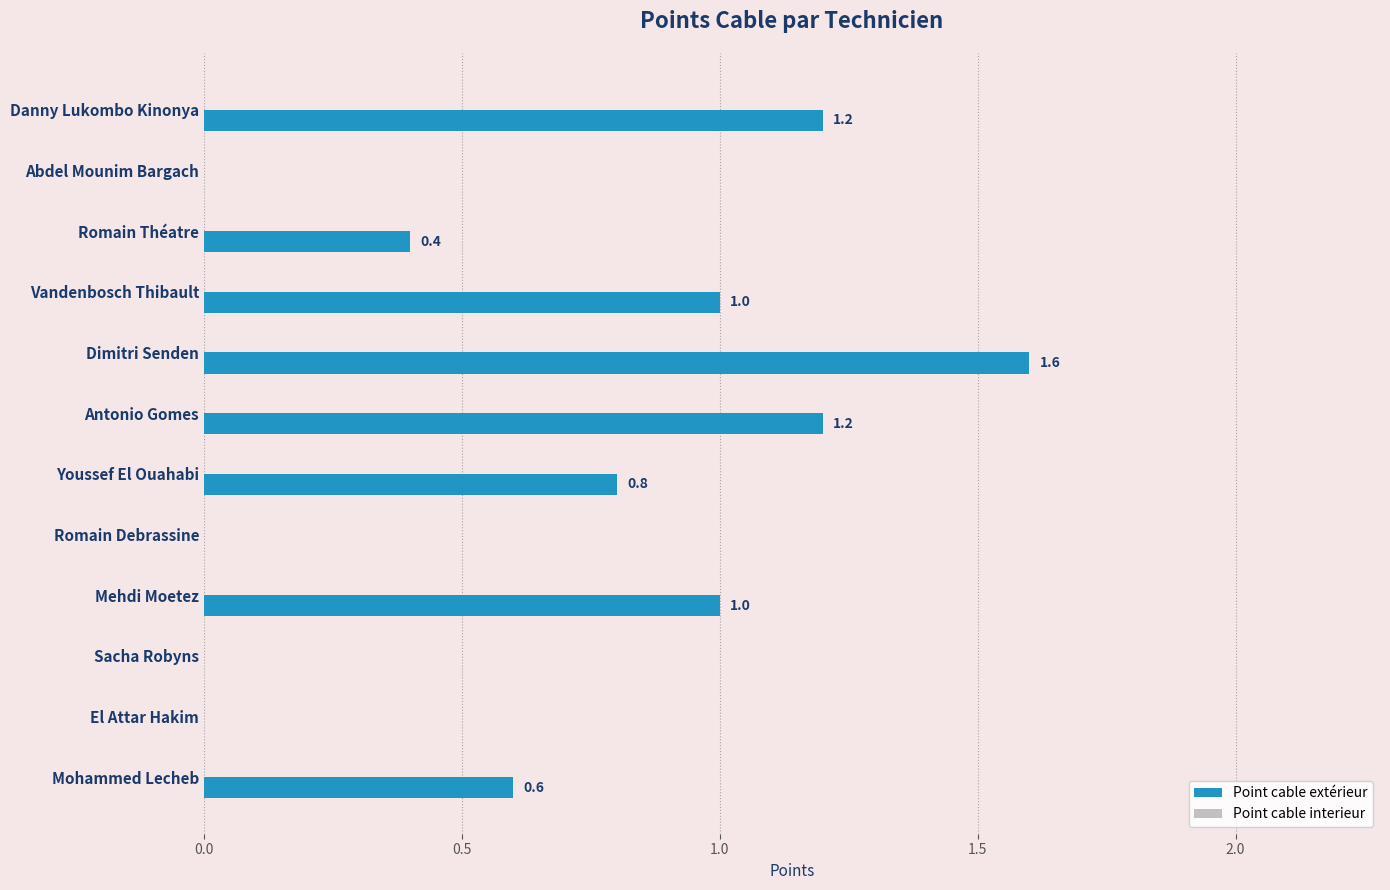

What is the sum of the values at Dimitri Senden and Vandenbosch Thibault?

2.6